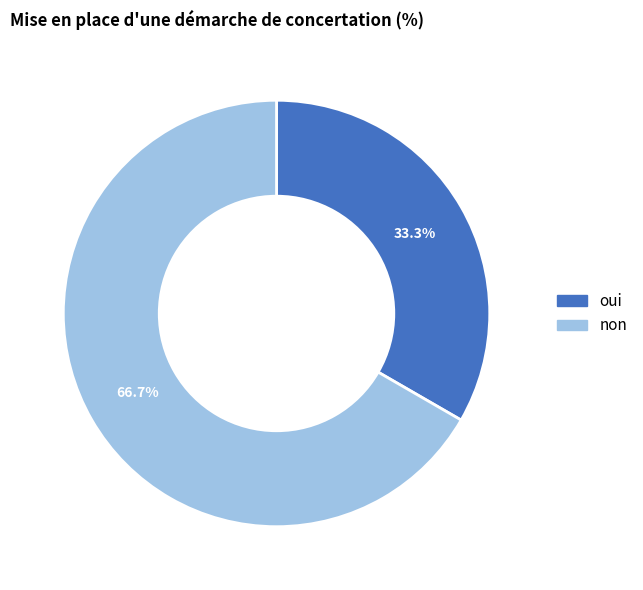

Which slice is the smallest?

oui